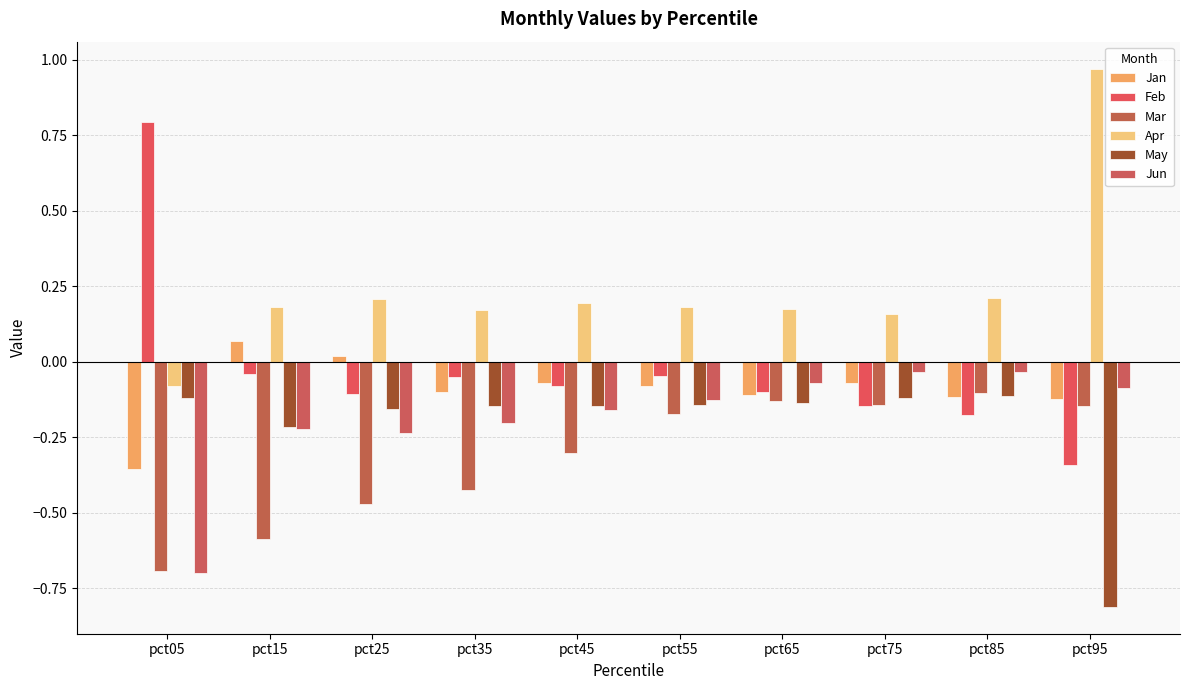

What are all the series names shown in the legend?

Jan, Feb, Mar, Apr, May, Jun